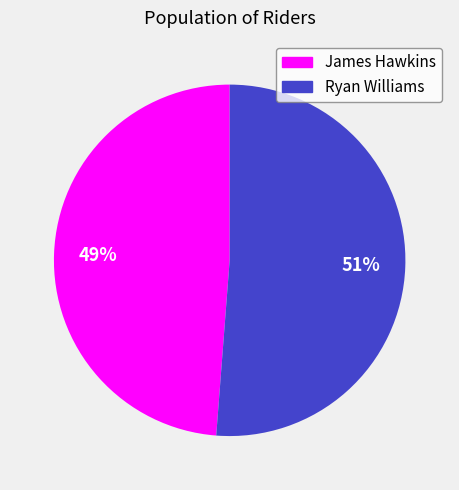

To the nearest percent, what is the average slice percentage?

50%